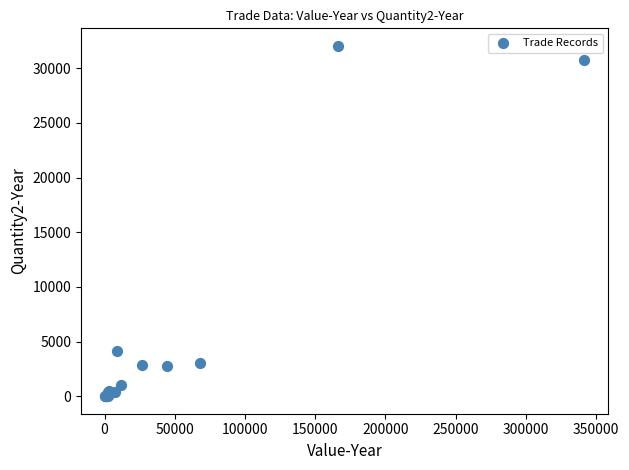

What Y value in the scatter plot is closest to 16032?

4131